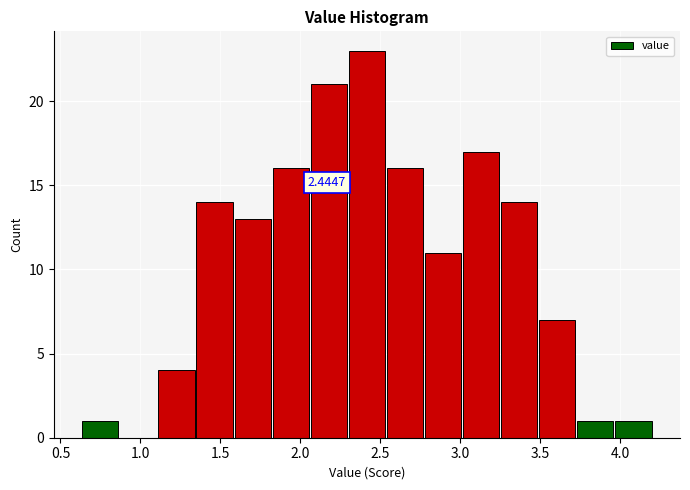

Over which range of the x-axis is the bar tallest?

2.30 to 2.55